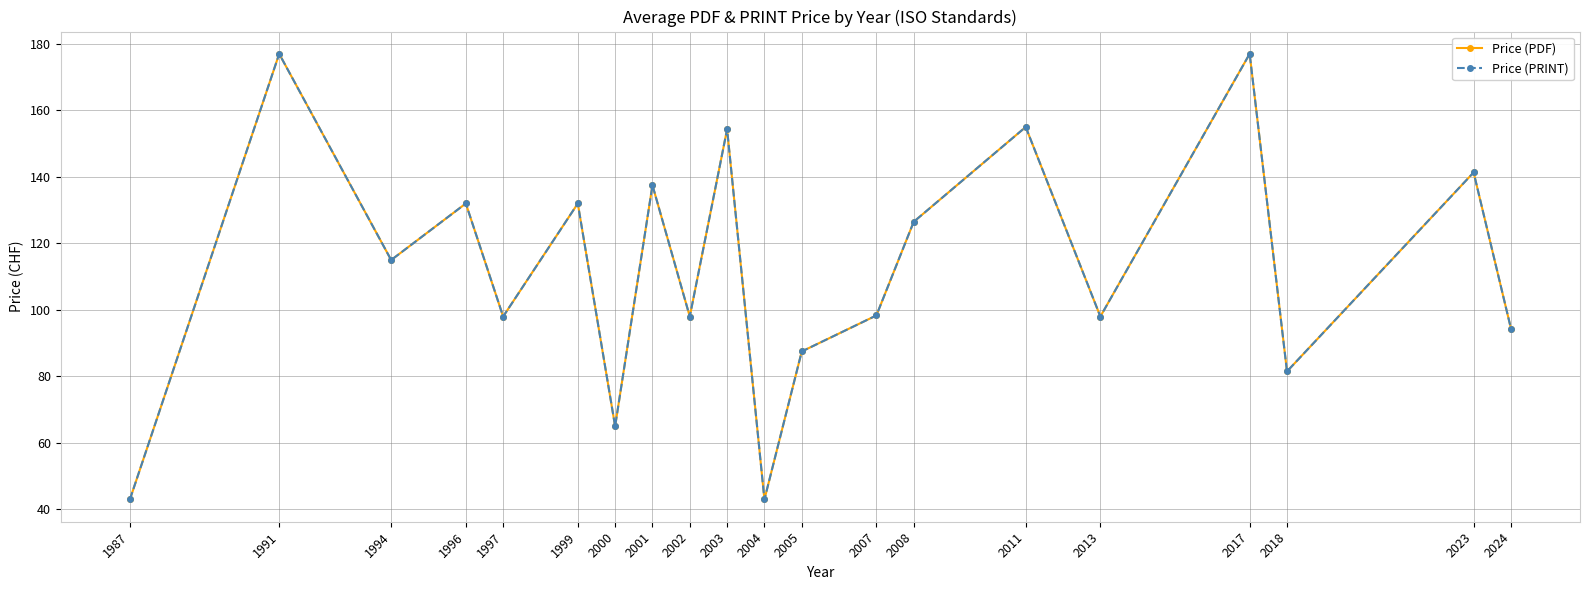

Is this an area chart (filled region under the line)?

No